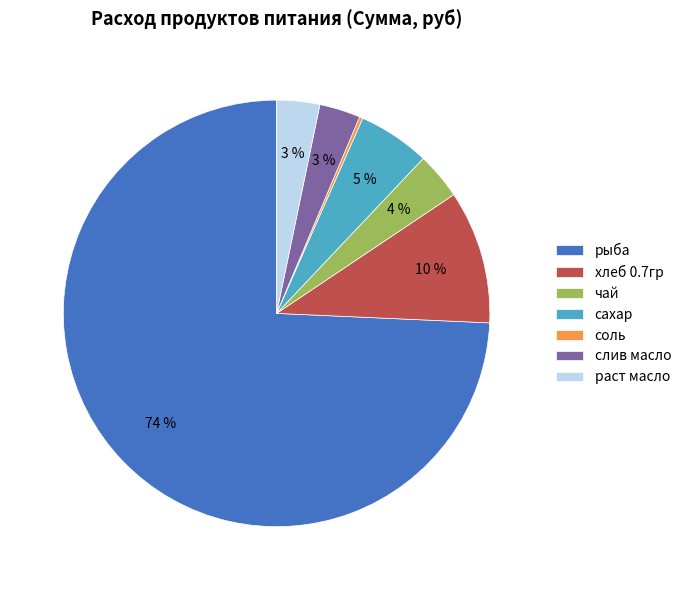

Between рыба and сахар, which is larger?

рыба